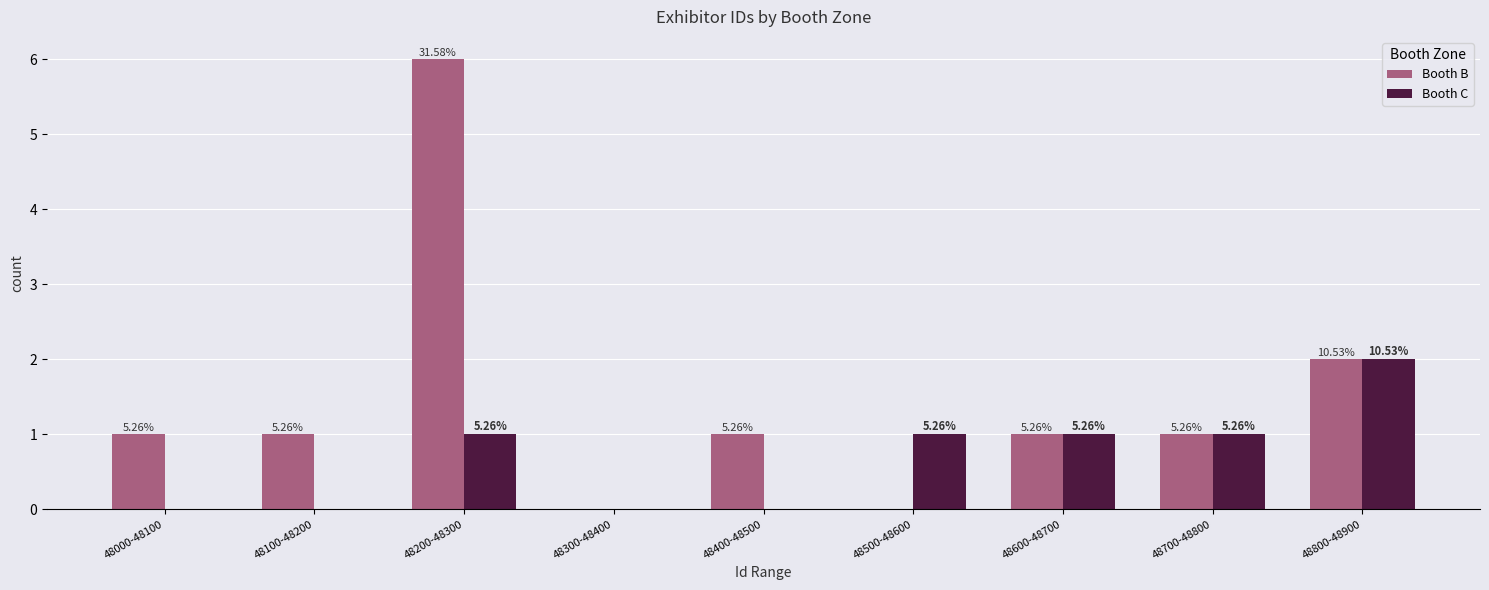

Which series changed the most between 48200-48300 and 48800-48900?

Booth B